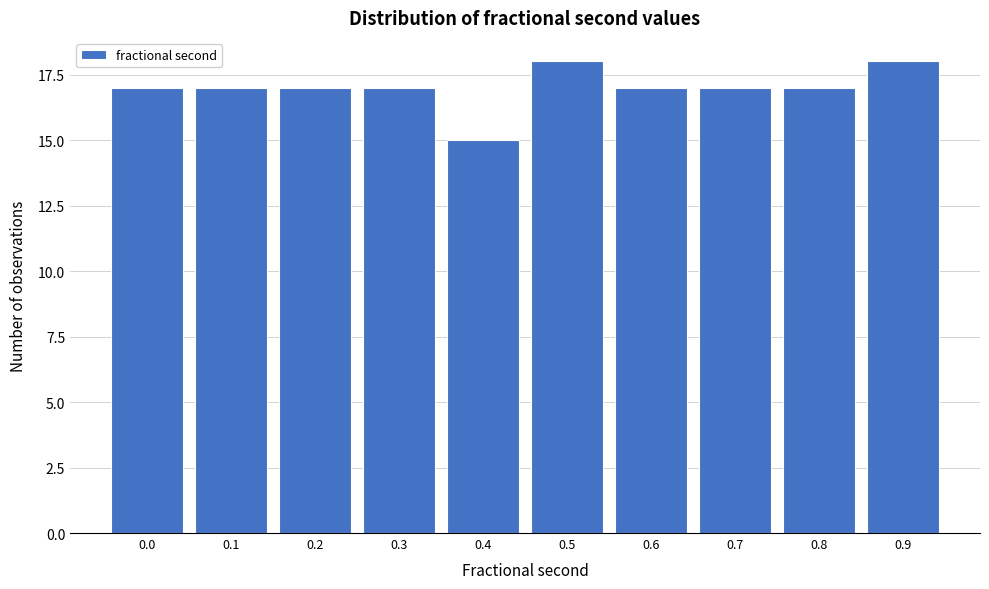

Reading left to right, what are all the values shown in this chart?

17	17	17	17	15	18	17	17	17	18